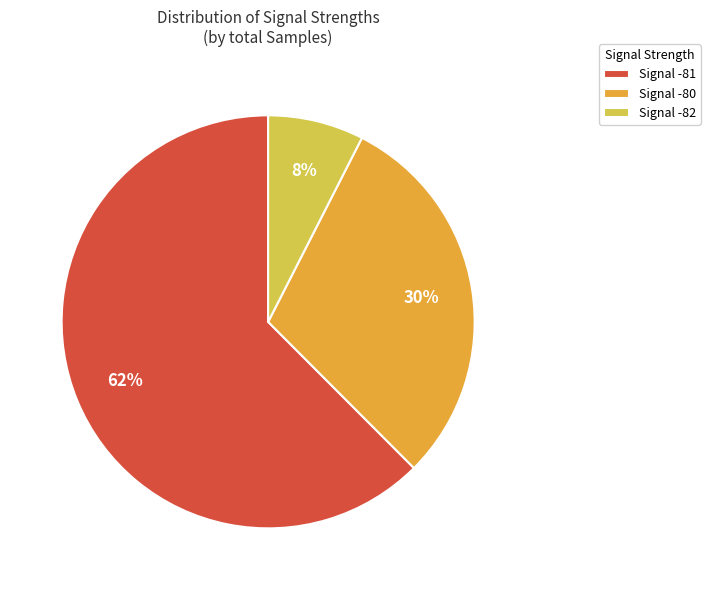

Rank the categories by value from highest to lowest.

Signal -81, Signal -80, Signal -82